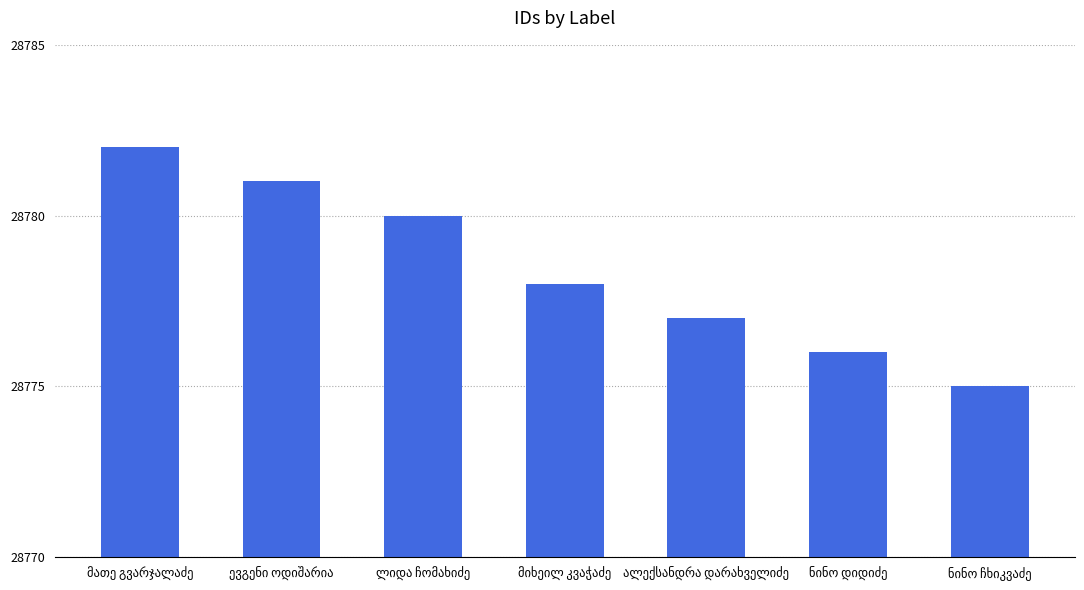

What is the difference between the second highest and second lowest values?

5